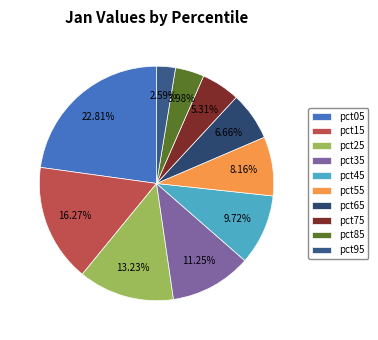

What is the ratio of the value at pct25 to the value at pct75?

2.5